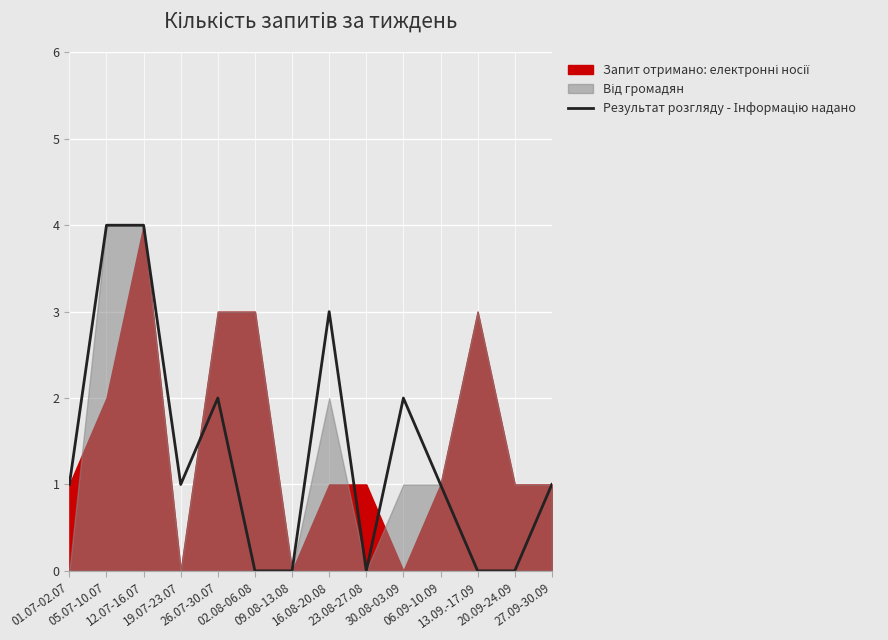

What is the sum of all values?

19